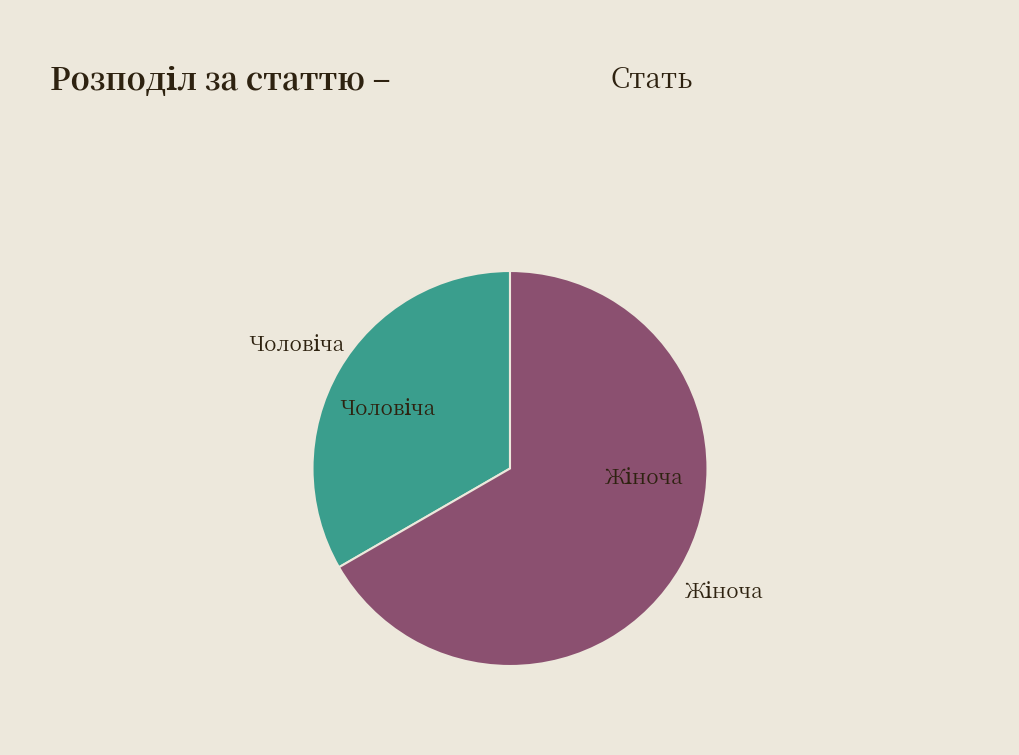

Is there any slice that represents more than half of the pie?

Yes